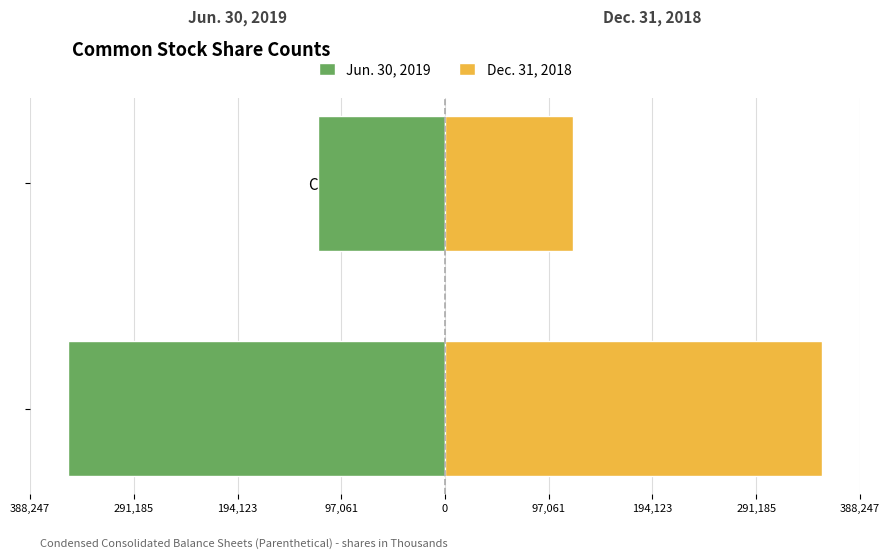

The value of Dec. 31, 2018 at Common Stock Shares Issued is 521860. True or false?

False